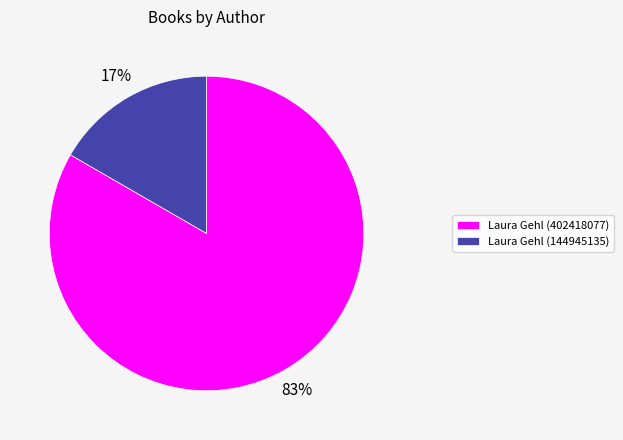

The Laura Gehl (402418077) slice represents 83% of the pie. True or false?

True